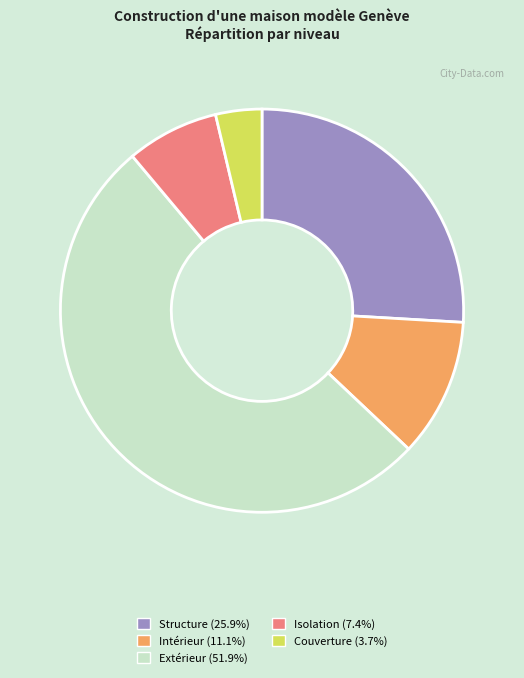

Between Structure and Couverture, which is larger?

Structure